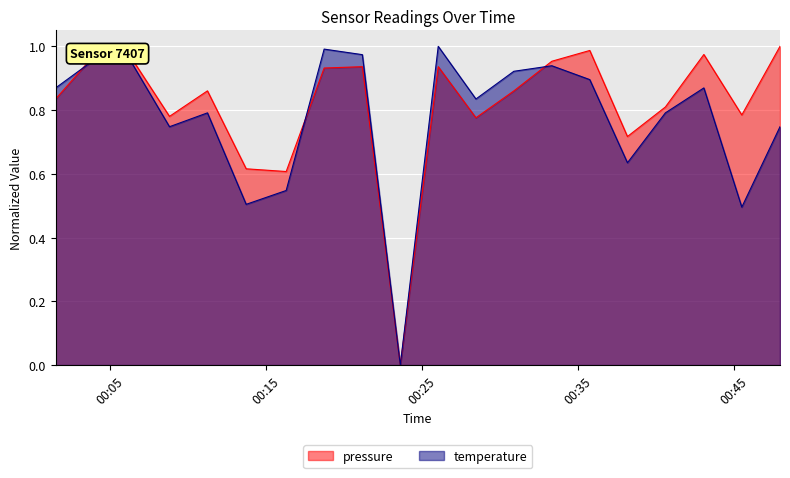

Rank the categories by temperature value from highest to lowest.

2023-08-24T00:26:02, 2023-08-24T00:18:43, 2023-08-24T00:21:10, 2023-08-24T00:03:56, 2023-08-24T00:06:23, 2023-08-24T00:33:19, 2023-08-24T00:30:53, 2023-08-24T00:35:45, 2023-08-24T00:01:30, 2023-08-24T00:43:04, 2023-08-24T00:28:27, 2023-08-24T00:11:14, 2023-08-24T00:40:36, 2023-08-24T00:08:48, 2023-08-24T00:47:57, 2023-08-24T00:38:10, 2023-08-24T00:16:17, 2023-08-24T00:13:43, 2023-08-24T00:45:30, 2023-08-24T00:23:36